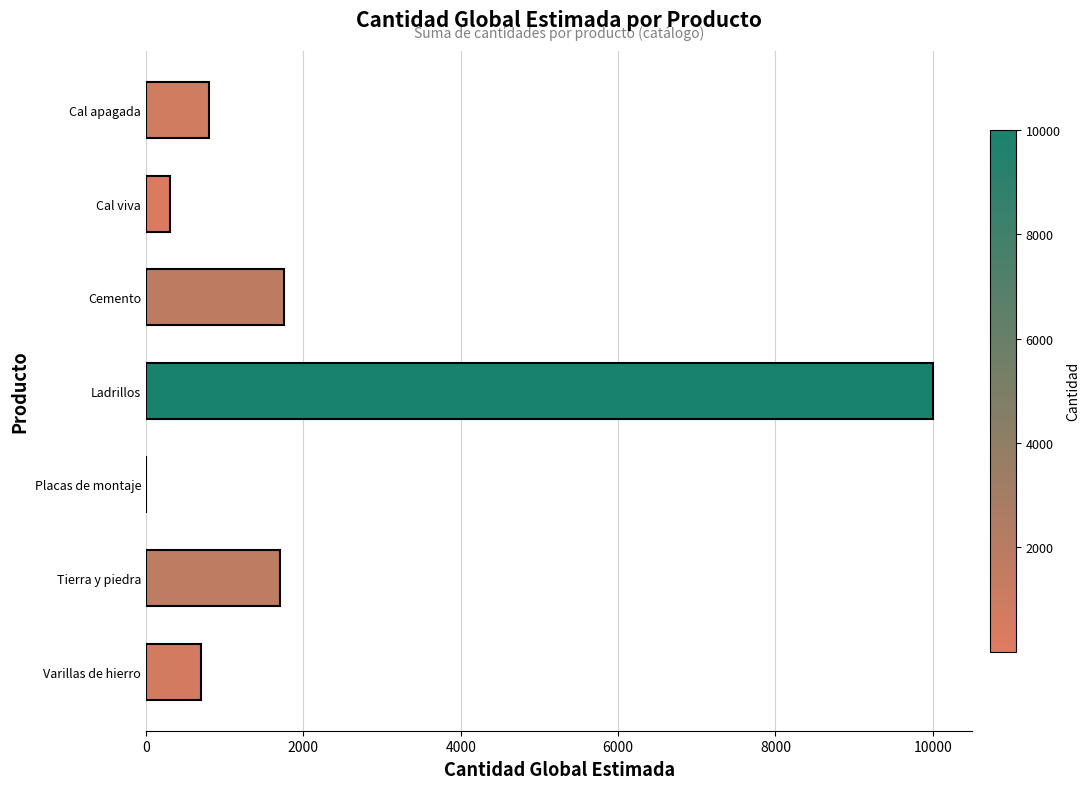

Reading top to bottom, list all the values displayed in this chart.

Cal apagada=800	Cal viva=300	Cemento=1750	Ladrillos=10000	Placas de montaje=1	Tierra y piedra=1700	Varillas de hierro=700